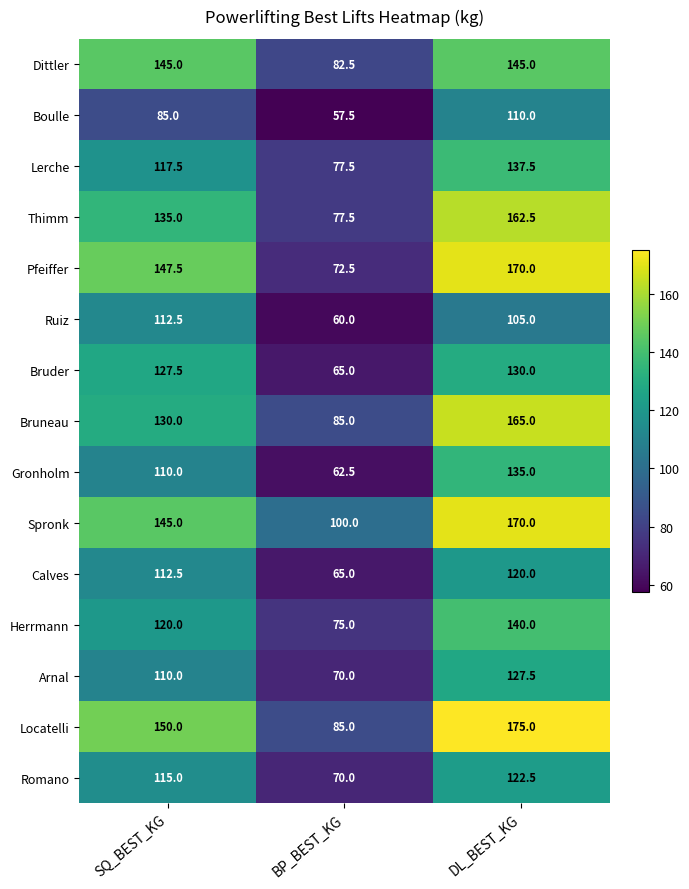

At how many categories does at least one series exceed 102?

2